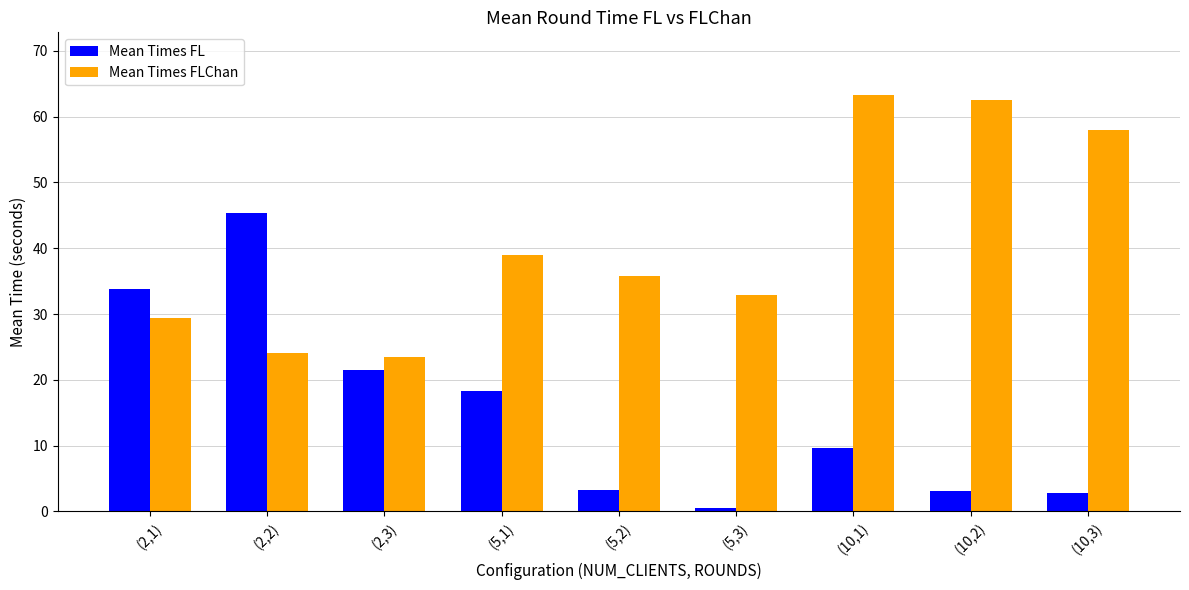

Is it true that Mean Times FL equals 63.2 at (2,2)?

False